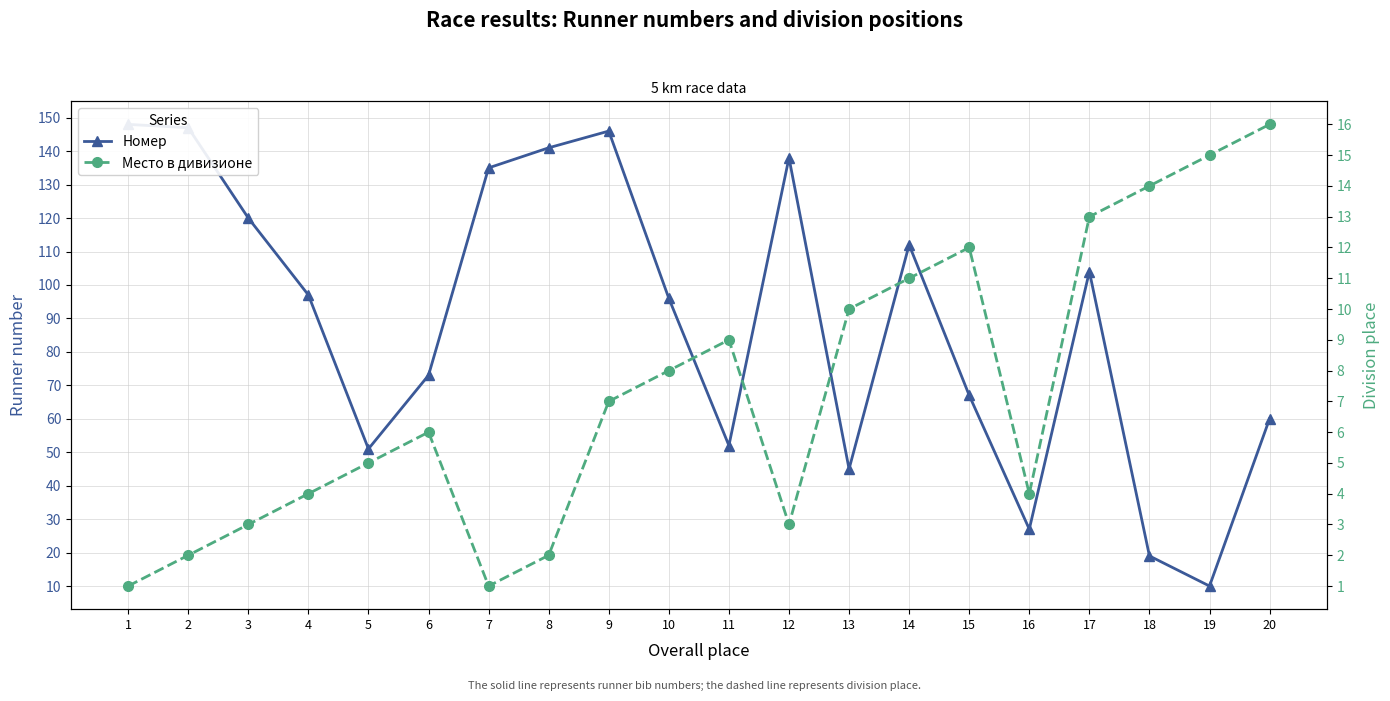

Which series has the largest range (max minus min)?

Номер